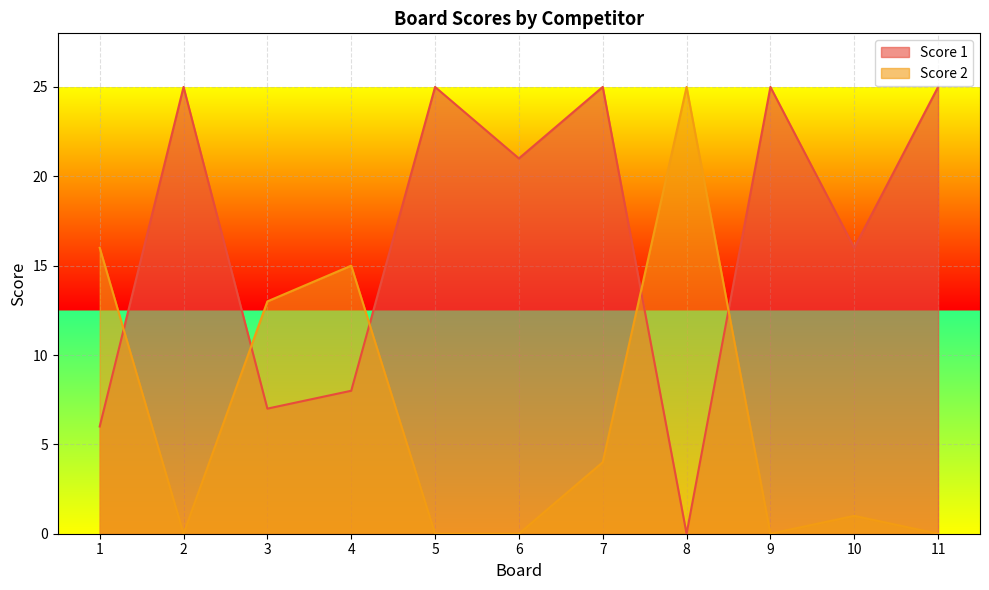

How many series are shown in this chart?

2